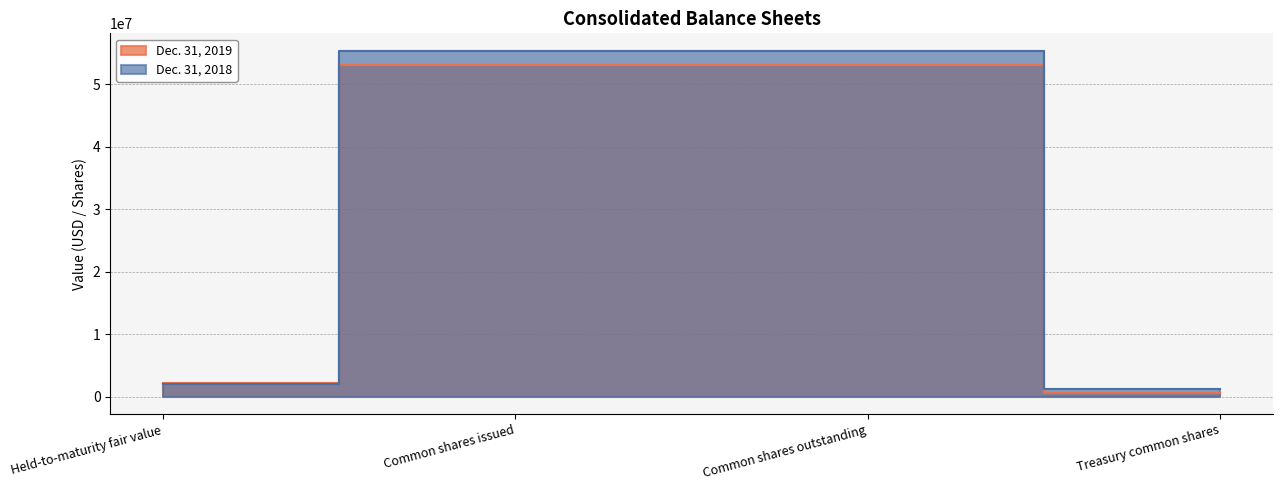

What is the average value of the Dec. 31, 2019 series?

27221388